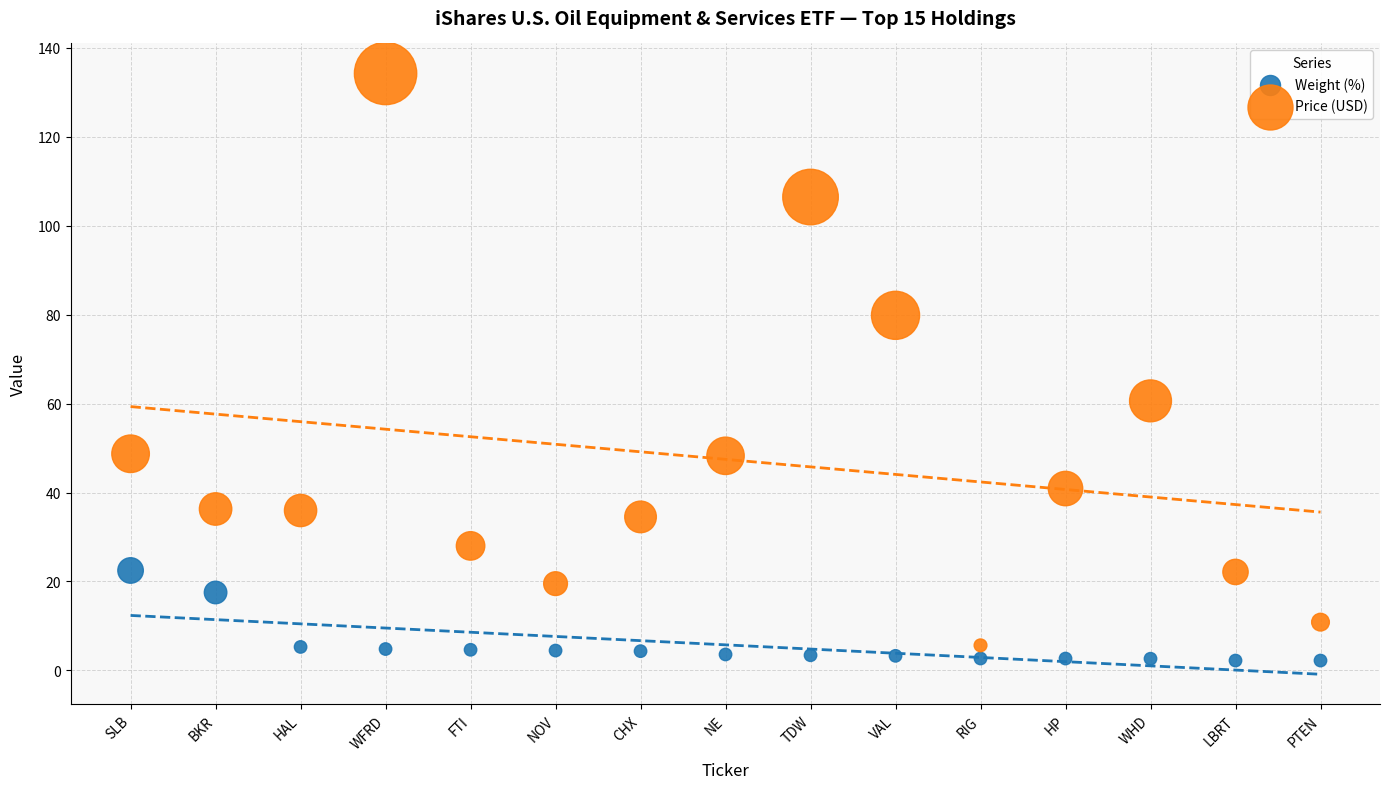

Which series contains the lowest Y value?

Weight (%)